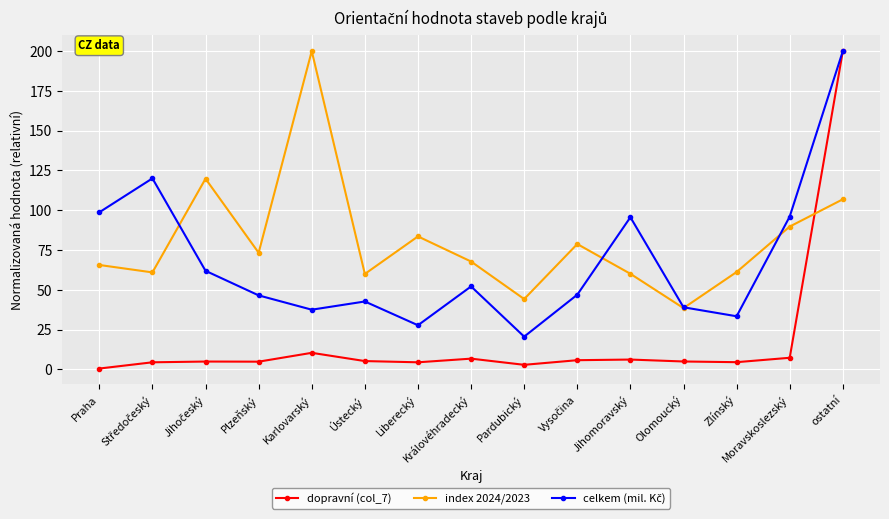

Which series has the largest total across all categories?

index 2024/2023